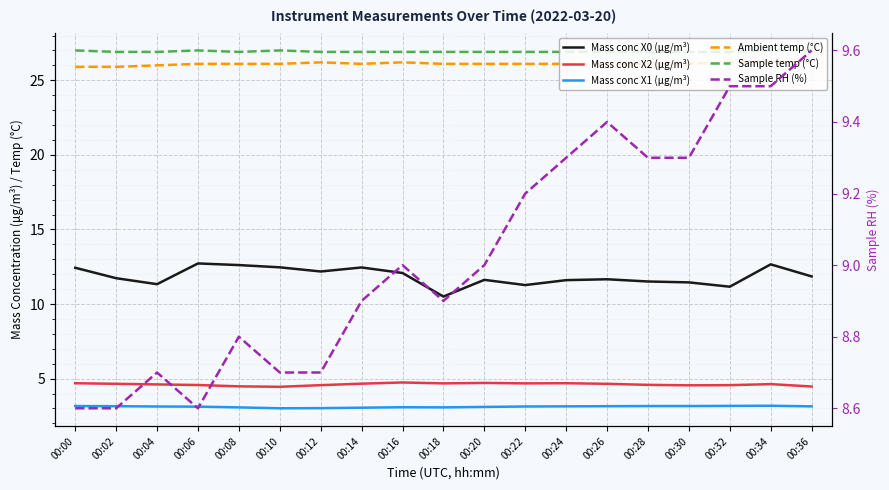

What is the value of the Sample temp (°C) point at the 12th from the left?

26.9